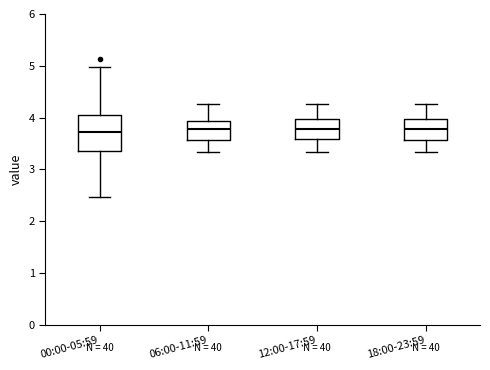

Reading left to right, read every box against the y-axis: the position of its median line, the range the box covers, and the ends of its whiskers. The values are not printed on the chart, so give them approximately, as read against the axis.

00:00-05:59: median 3.7, box 3.4 to 4.0, whiskers 2.5 to 5.0
06:00-11:59: median 3.8, box 3.6 to 3.9, whiskers 3.3 to 4.3
12:00-17:59: median 3.8, box 3.6 to 4.0, whiskers 3.3 to 4.3
18:00-23:59: median 3.8, box 3.6 to 4.0, whiskers 3.3 to 4.3